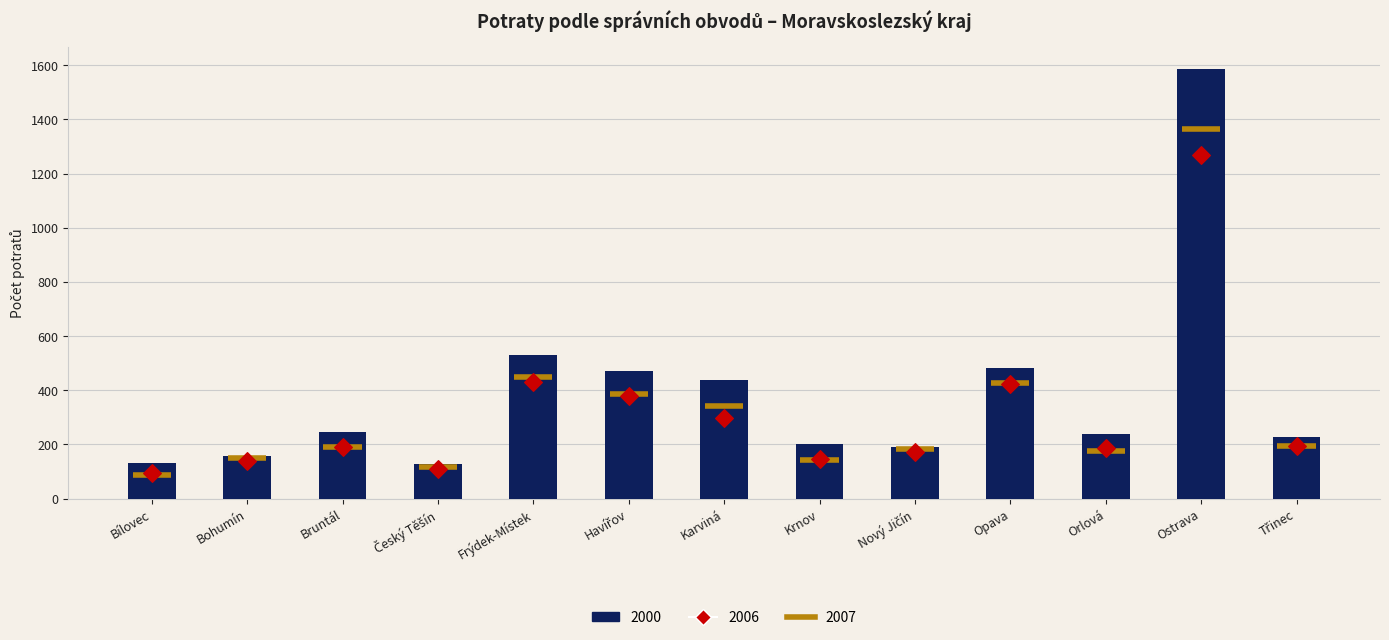

At which category is the sum across all series the highest?

Ostrava